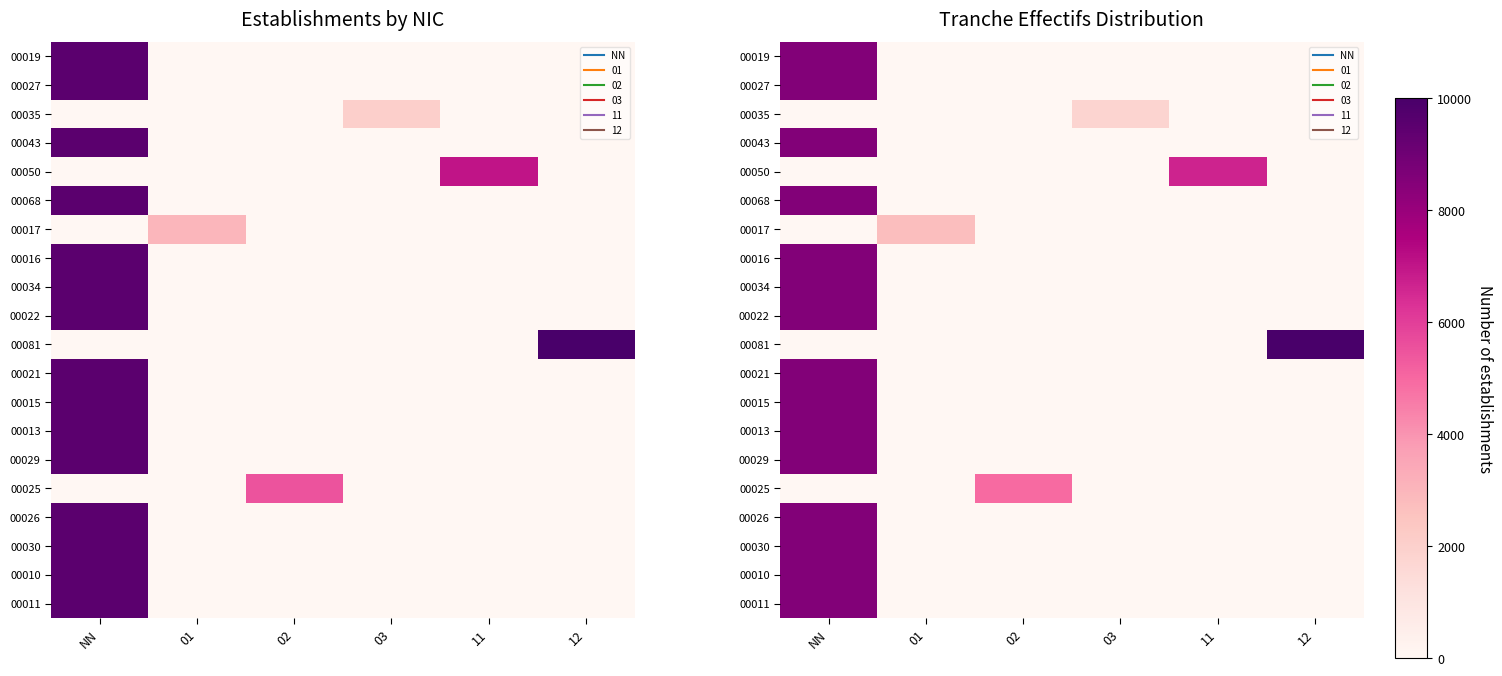

The 00010 series shows 8550.0 at NN. True or false?

True